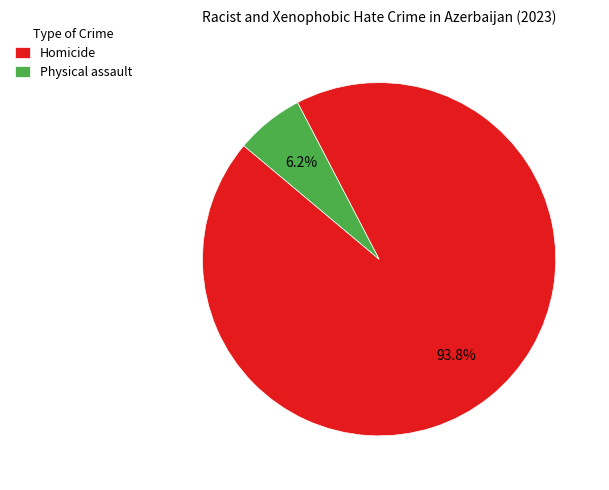

Rank the categories by value from lowest to highest.

Physical assault, Homicide